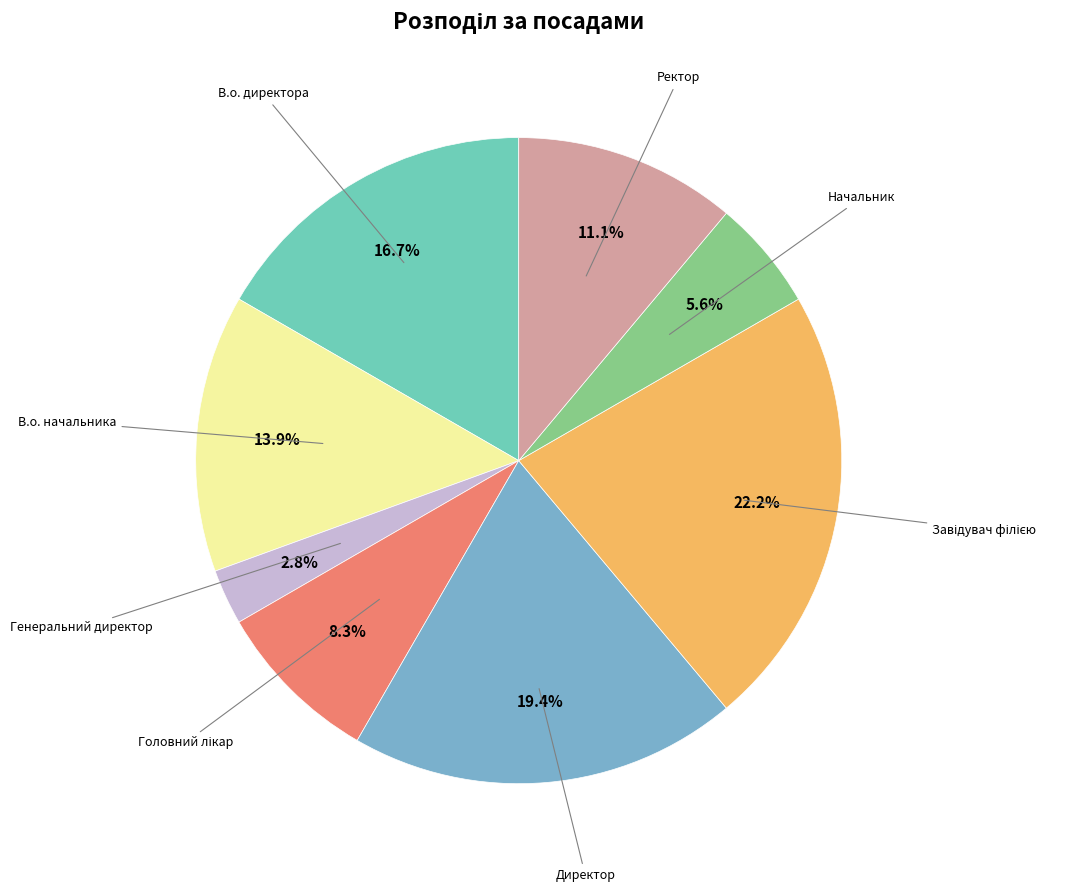

Which category has the smallest portion of the pie?

Генеральний директор